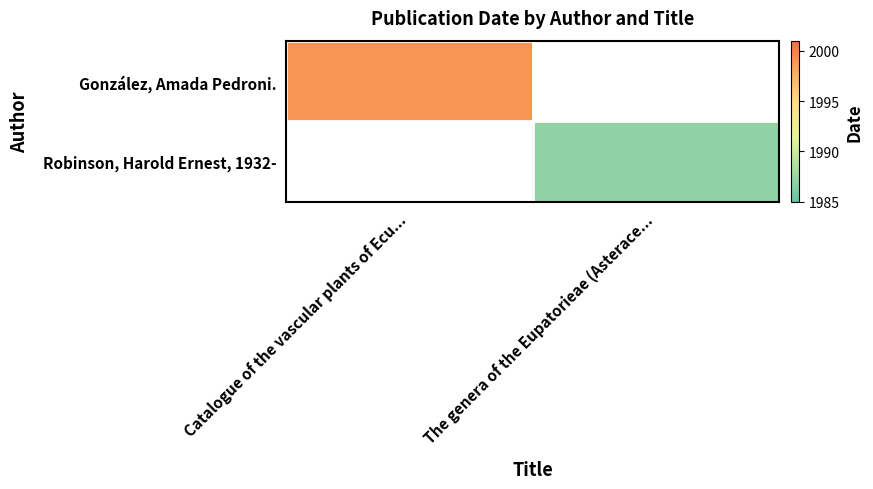

Which label corresponds to the largest value in the chart?

Catalogue of the vascular plants of Ecu...